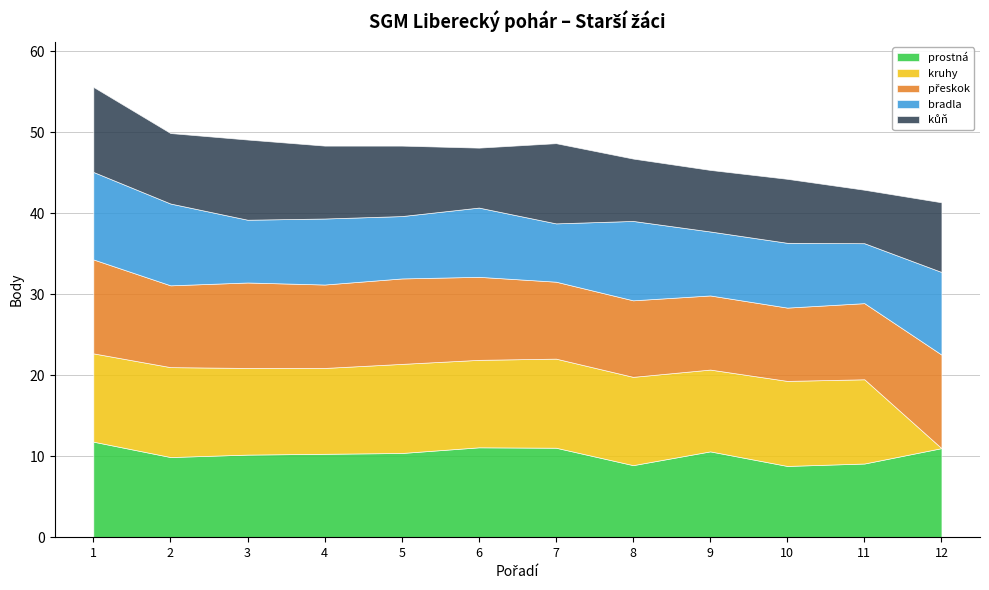

How many interior local peaks does the přeskok series have?

2